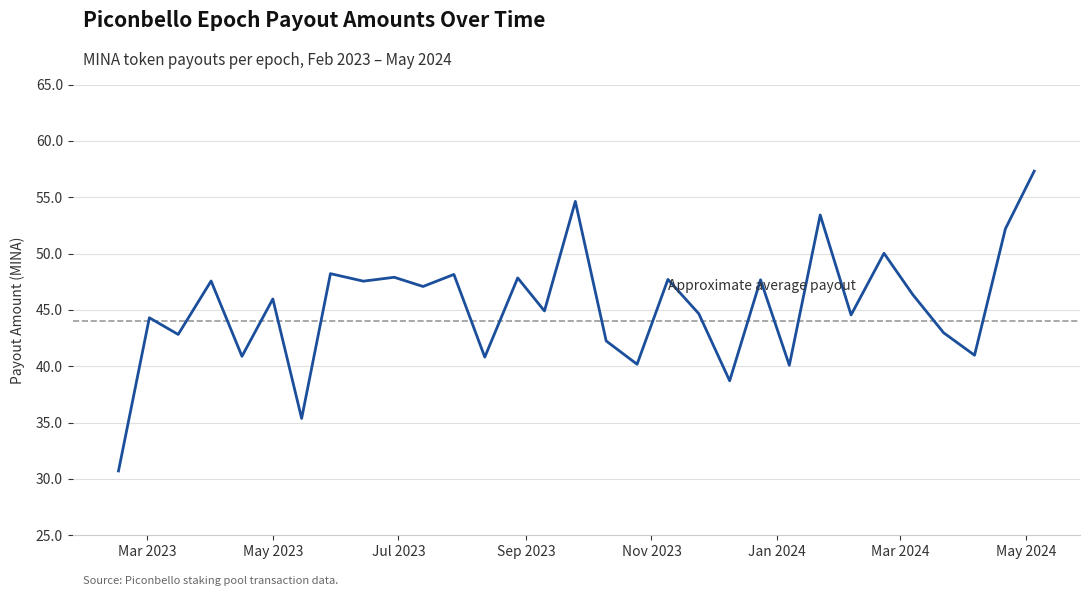

What is the smallest value displayed?

30.7